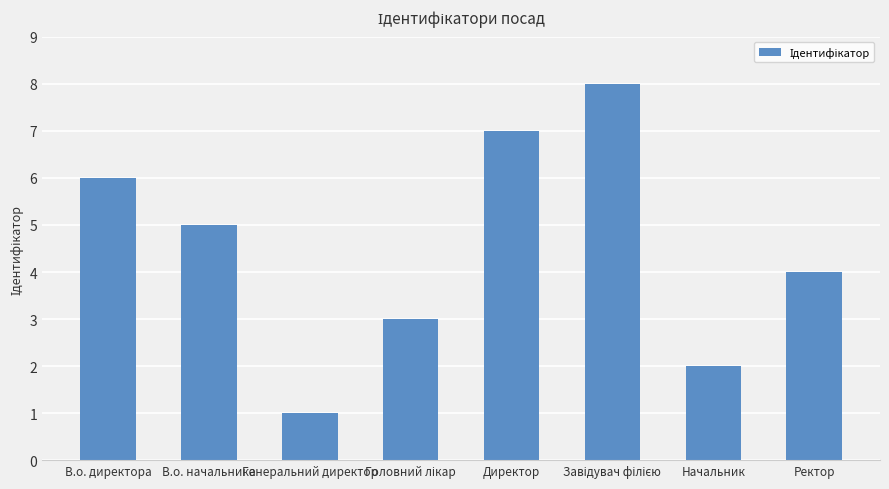

Which label corresponds to the smallest value in the chart?

Генеральний директор